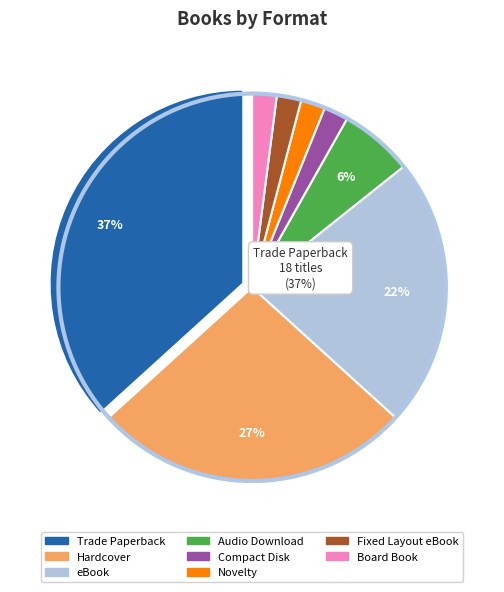

What percentage is NOT represented by Audio Download?

93.9%